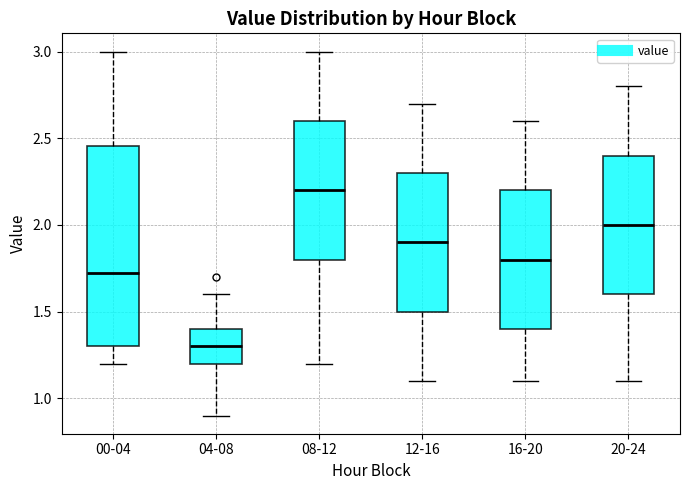

Comparing the boxes themselves (not the whiskers), which one is the tallest?

00-04